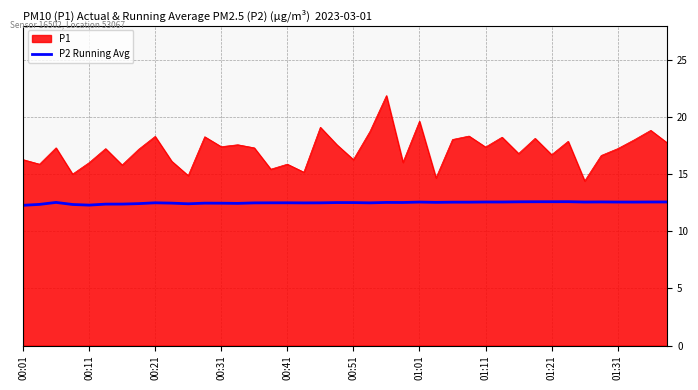

What is the minimum value shown in the chart?

12.3